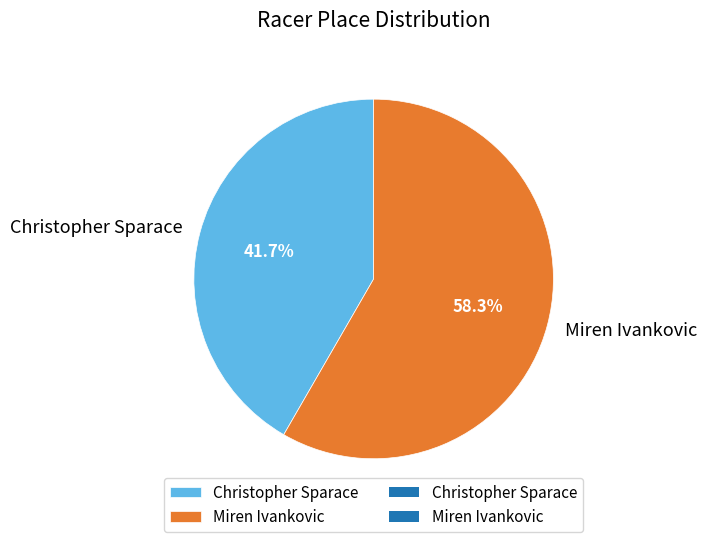

How many slices are in this pie chart?

2